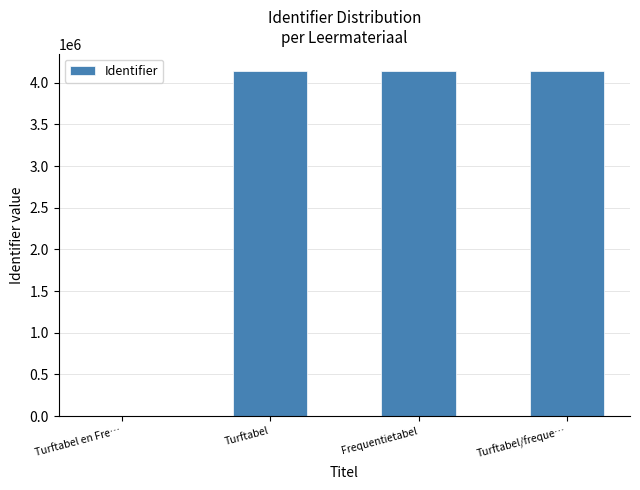

What is the change in value from Turftabel en Fre… to Turftabel/freque…?

+4142627